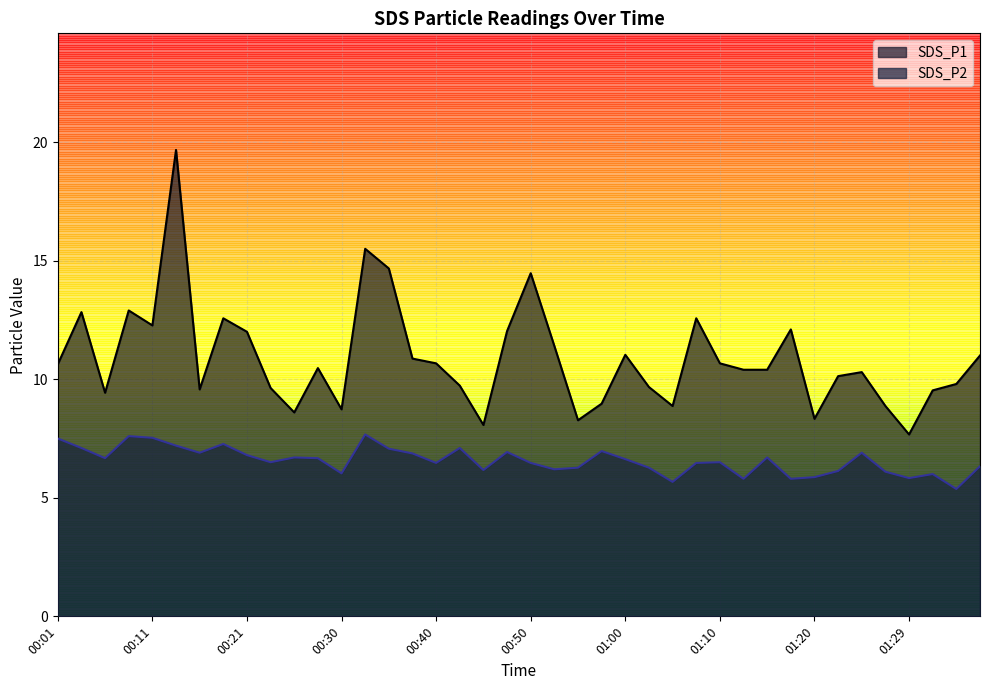

Between 00:30 and 01:15, which series saw the biggest shift?

SDS_P1